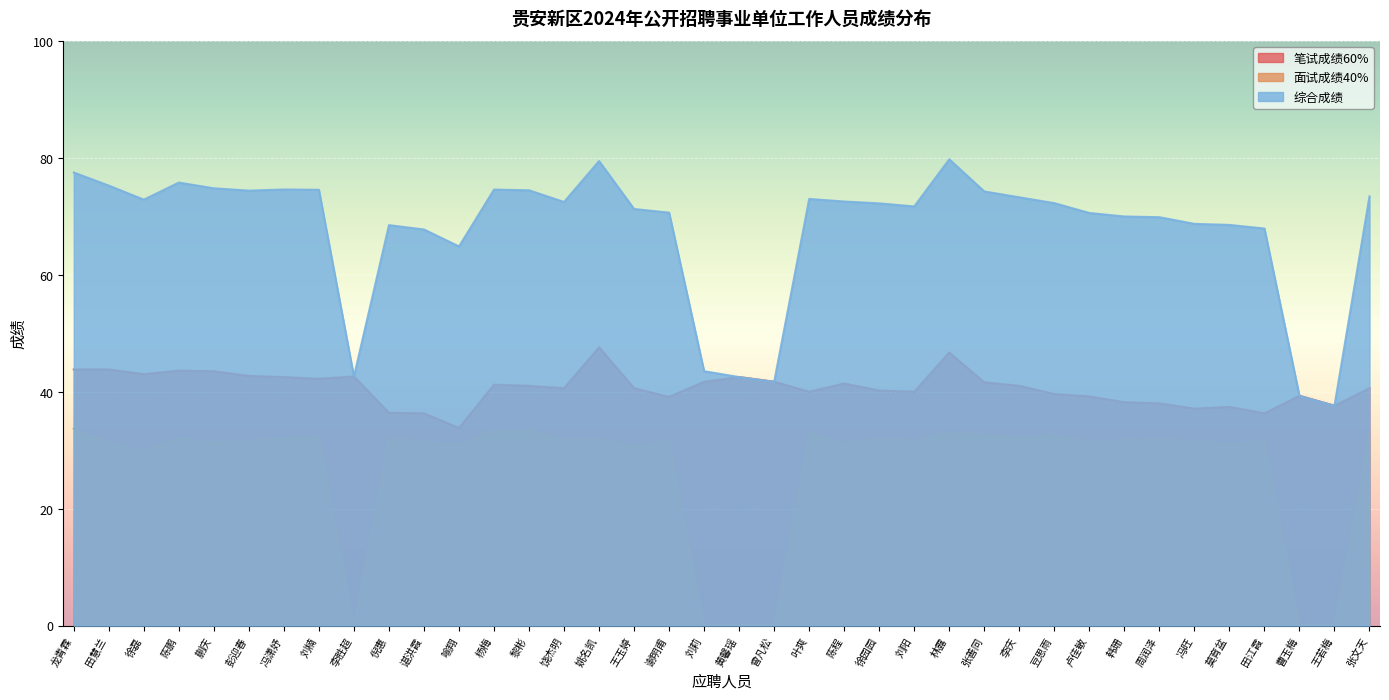

Which series changed the most between 王若梅 and 张文天?

综合成绩